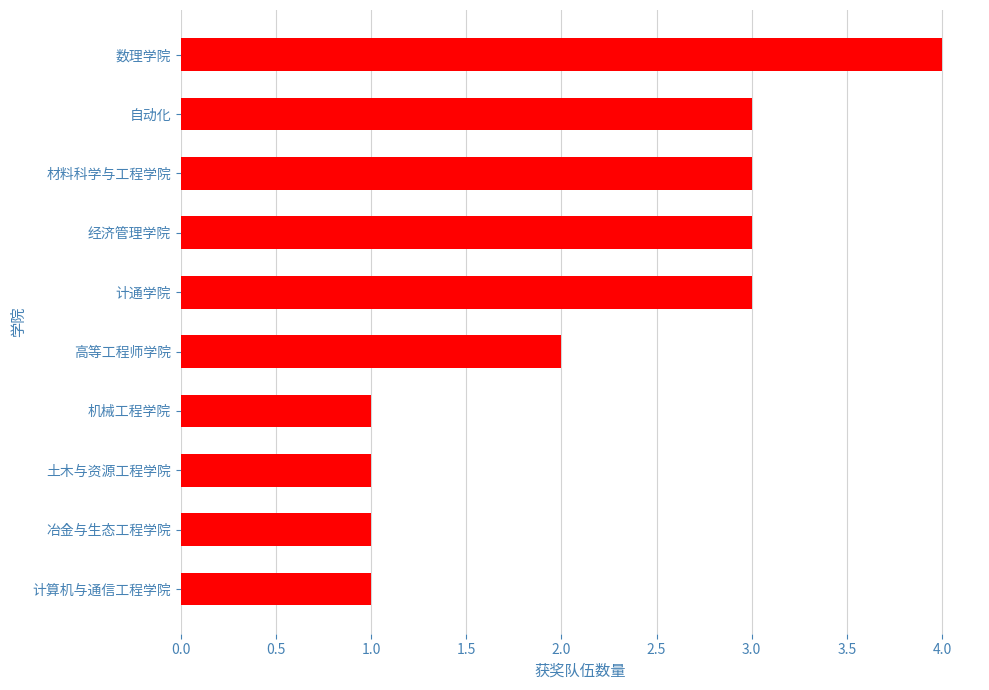

The chart shows a value of 1 at 材料科学与工程学院. True or false?

False